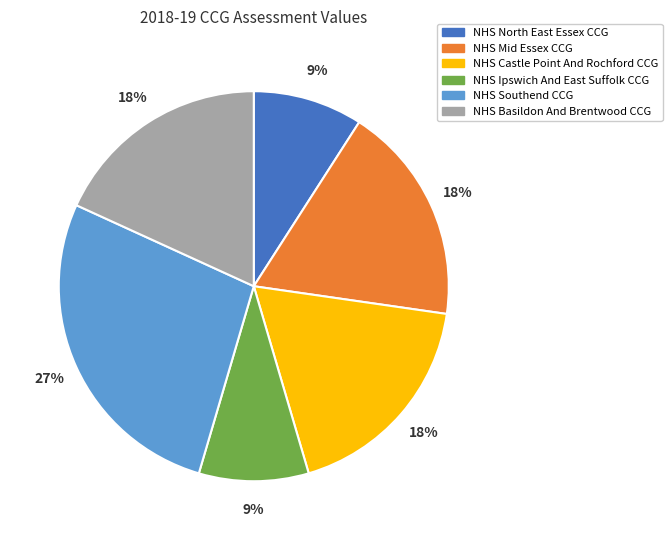

The NHS Ipswich And East Suffolk CCG slice represents 9% of the pie. True or false?

True